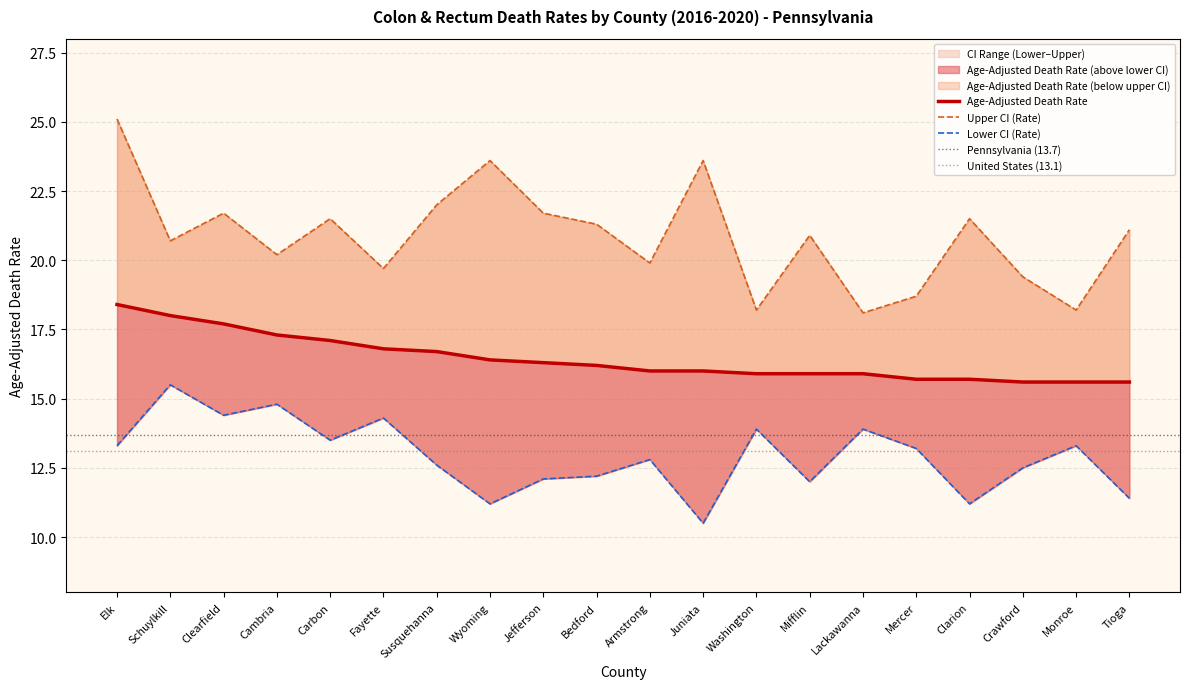

How many lines are shown in the chart?

3